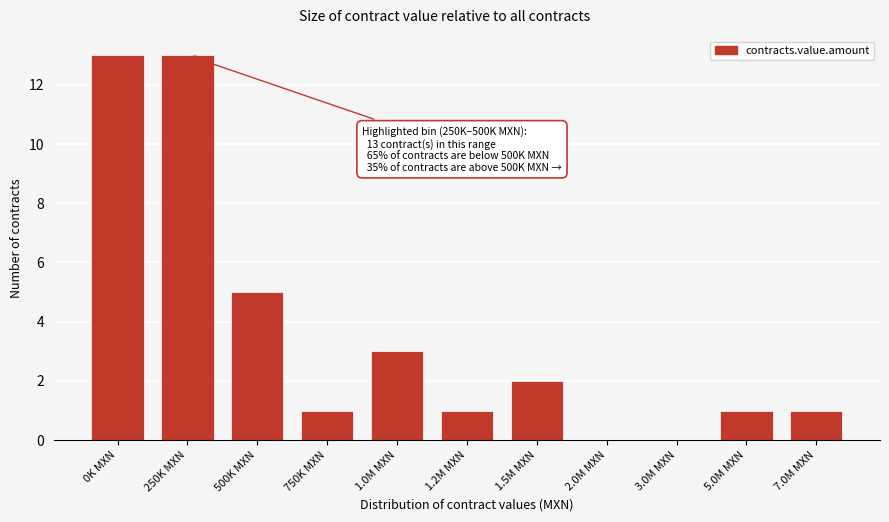

Reading right to left, what are all the values shown in this chart?

7.0M MXN=1	5.0M MXN=1	3.0M MXN=0	2.0M MXN=0	1.5M MXN=2	1.2M MXN=1	1.0M MXN=3	750K MXN=1	500K MXN=5	250K MXN=13	0K MXN=13